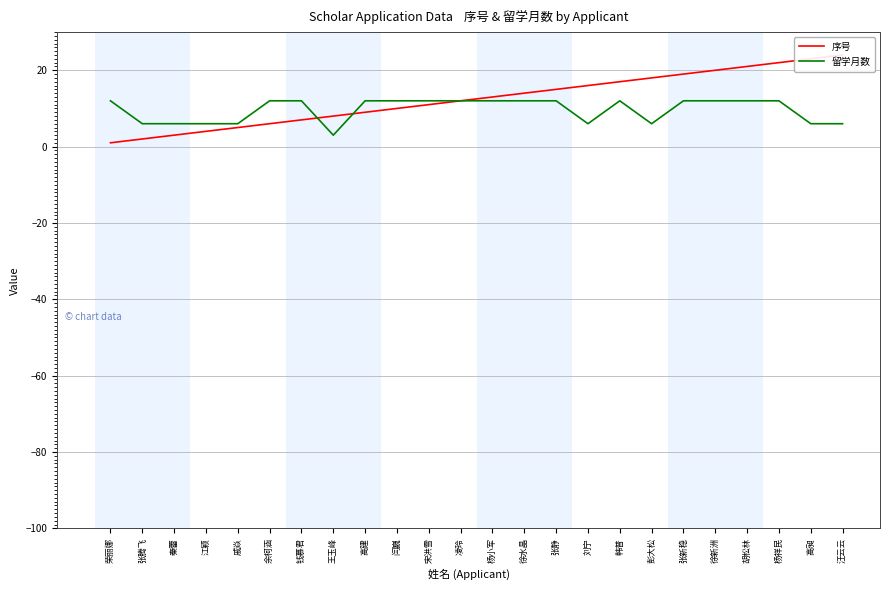

After their last crossing, which series has the higher values: 序号 or 留学月数?

留学月数